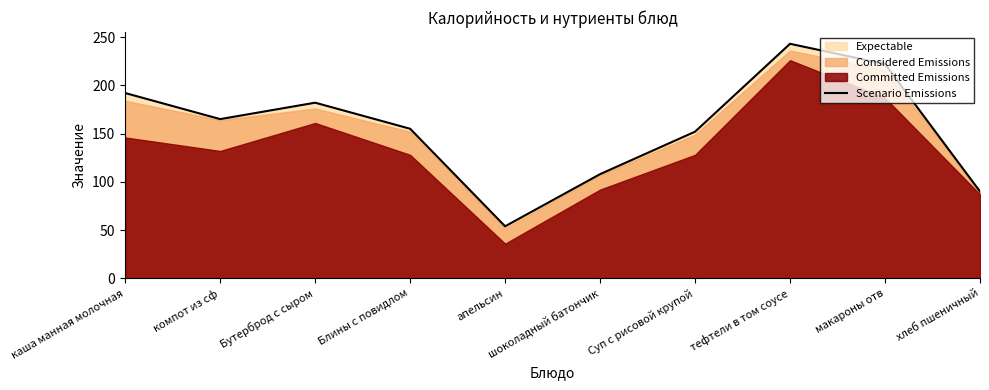

The value at апельсин is 54. True or false?

True